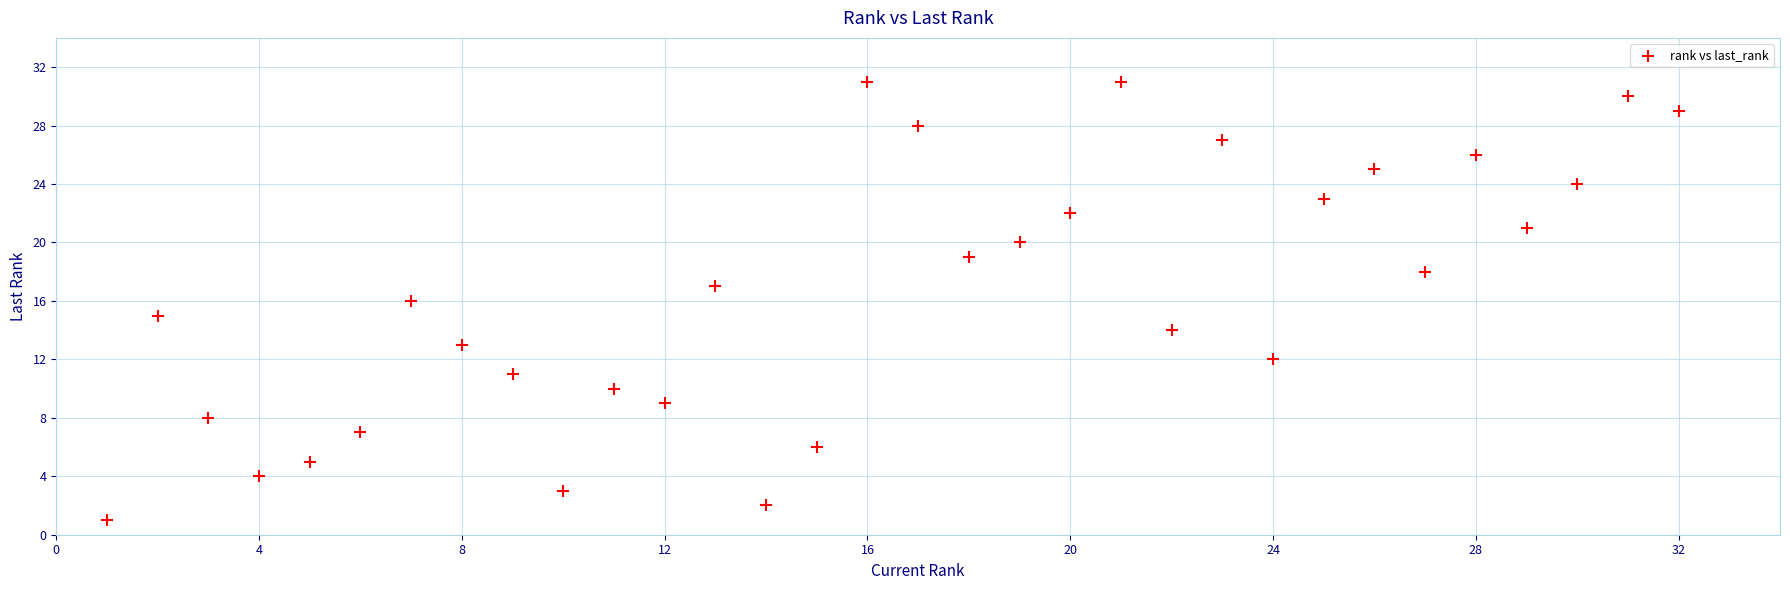

What is the range of Y values (max minus min)?

30